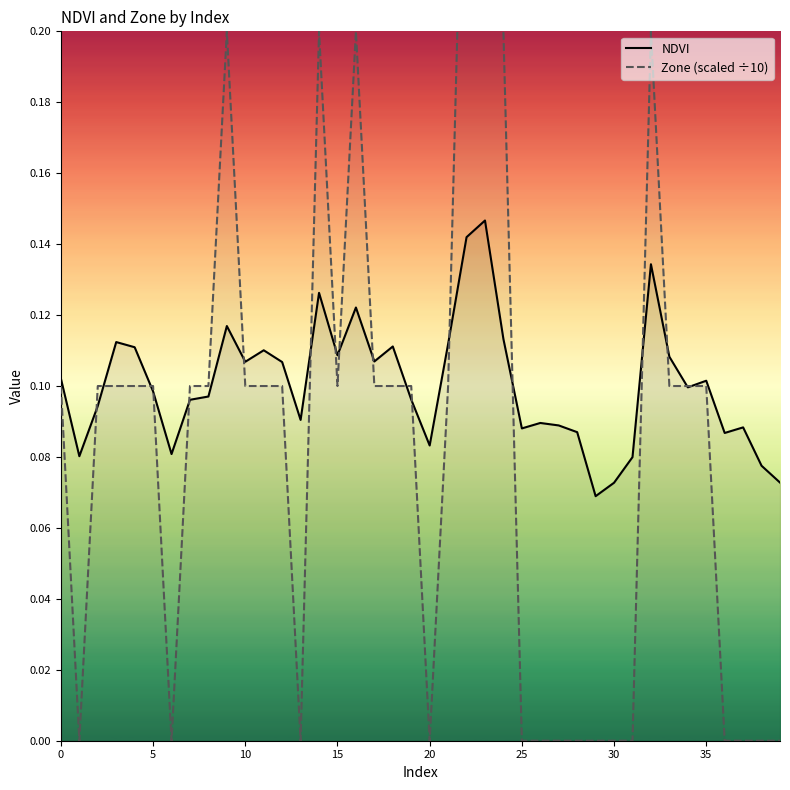

Count the NDVI values in the range 0 to 1.

40